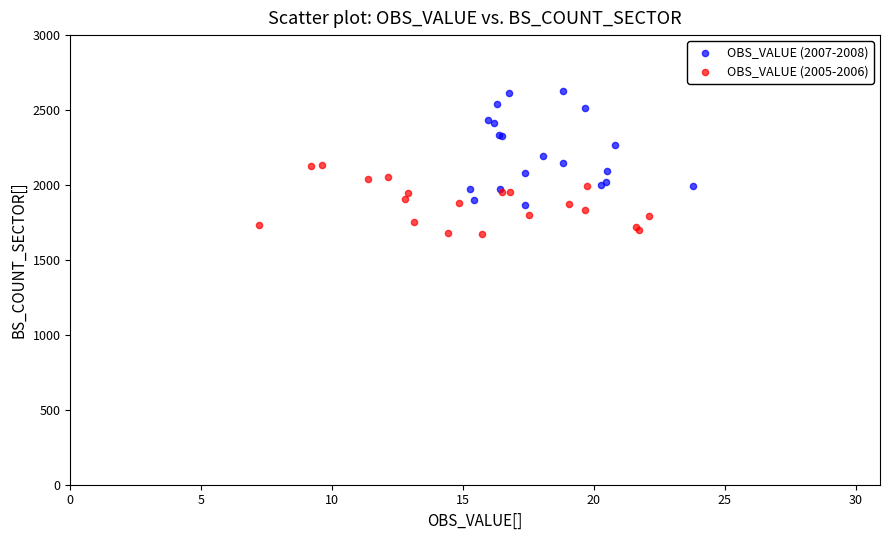

Which series has the widest spread of Y values?

OBS_VALUE (2007-2008)